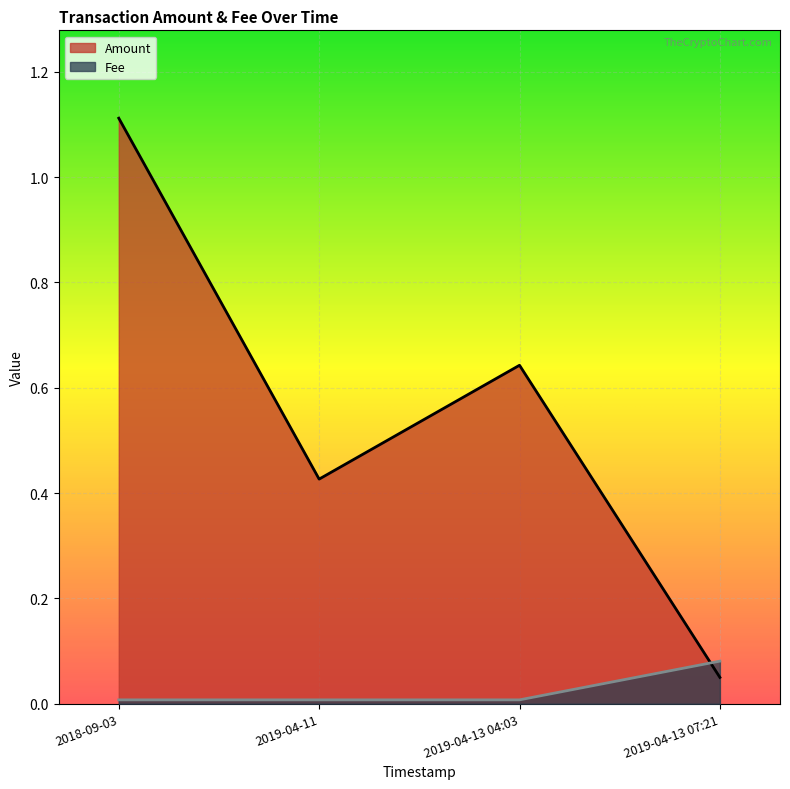

Where is the first local maximum for Amount?

2019-04-13 04:03